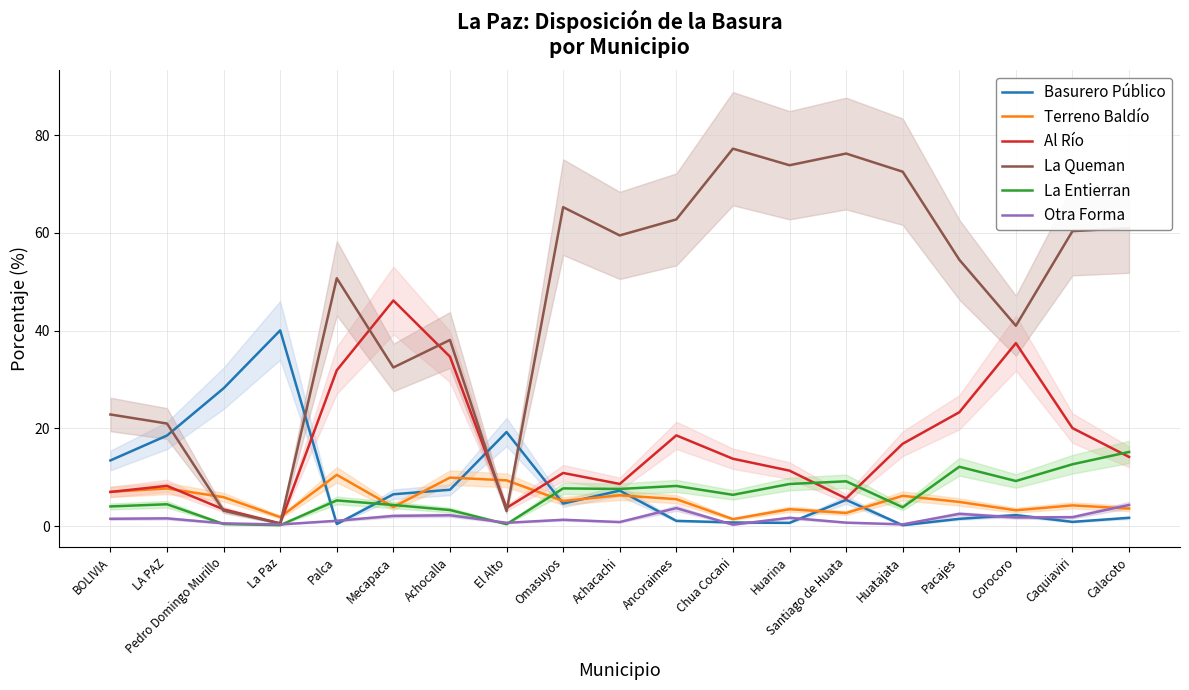

Reading right to left, extract all data points from this chart.

Basurero Público: 1.7	0.9	2.2	1.5	0.2	5.4	0.7	0.7	1.1	7.3	4.6	19.2	7.4	6.5	0.4	40.0	28.2	18.5	13.4
Terreno Baldío: 3.6	4.2	3.2	4.9	6.2	2.7	3.5	1.4	5.5	6.3	5.1	9.4	9.9	3.9	10.5	1.8	5.9	7.7	7.0
Al Río: 14.2	20.1	37.4	23.3	16.8	5.7	11.3	13.8	18.6	8.6	10.9	3.7	34.7	46.2	31.9	0.6	3.4	8.2	7.0
La Queman: 61.0	60.3	41.0	54.5	72.5	76.2	73.8	77.2	62.7	59.5	65.2	3.1	38.1	32.5	50.7	0.5	3.2	21.0	22.8
La Entierran: 15.2	12.6	9.2	12.1	3.9	9.2	8.6	6.4	8.2	7.6	7.7	0.4	3.3	4.3	5.3	0.2	0.4	4.5	4.0
Otra Forma: 4.3	1.8	1.8	2.5	0.4	0.7	1.7	0.3	3.7	0.8	1.3	0.7	2.2	2.1	1.1	0.3	0.6	1.6	1.5